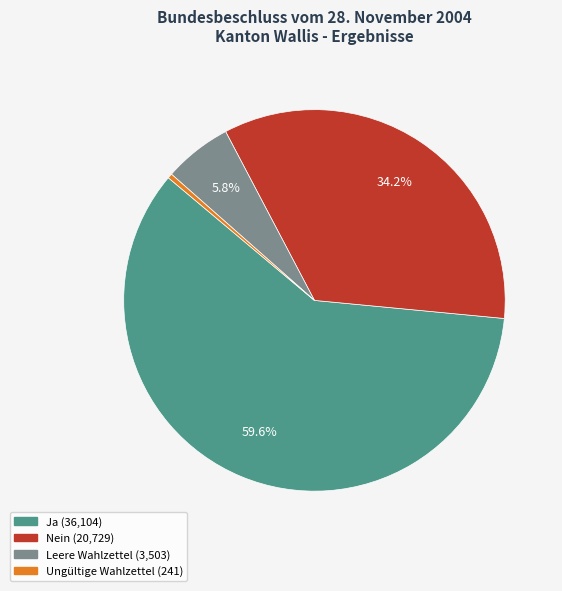

Does any single category account for the majority?

Yes